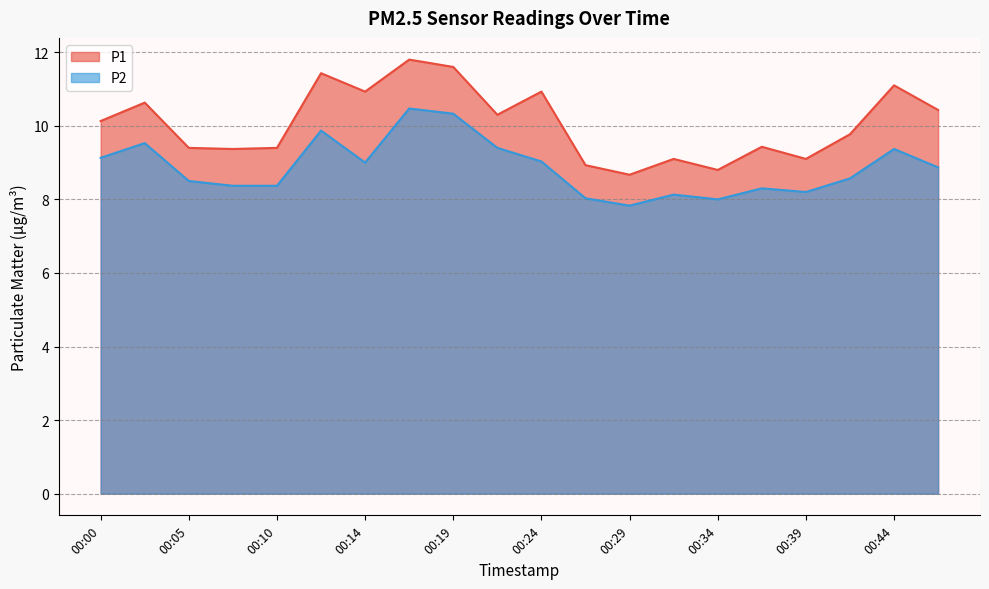

What is the maximum value for P1?

11.8